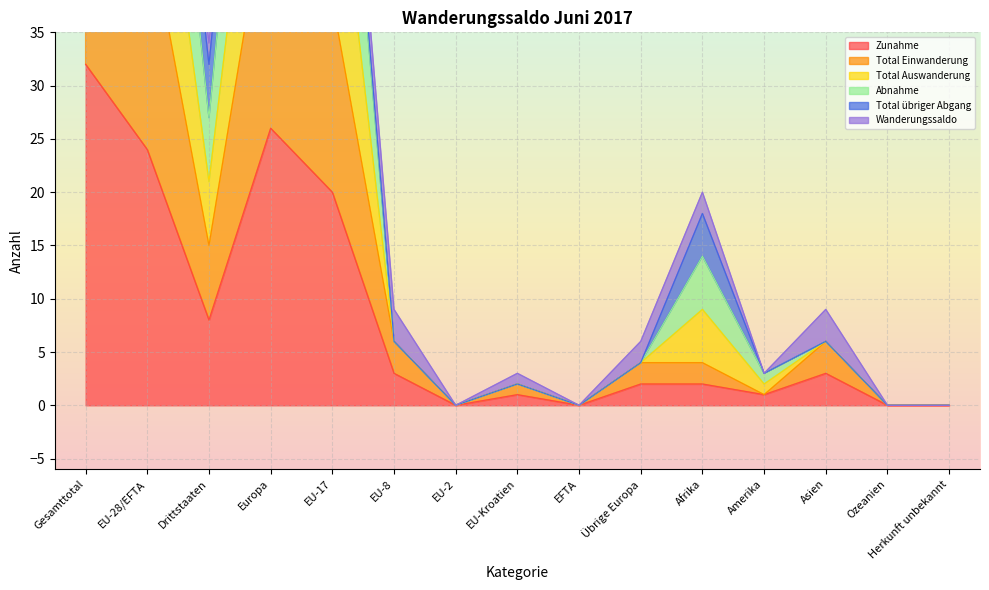

Between EU-8 and Europa, which is larger?

Europa